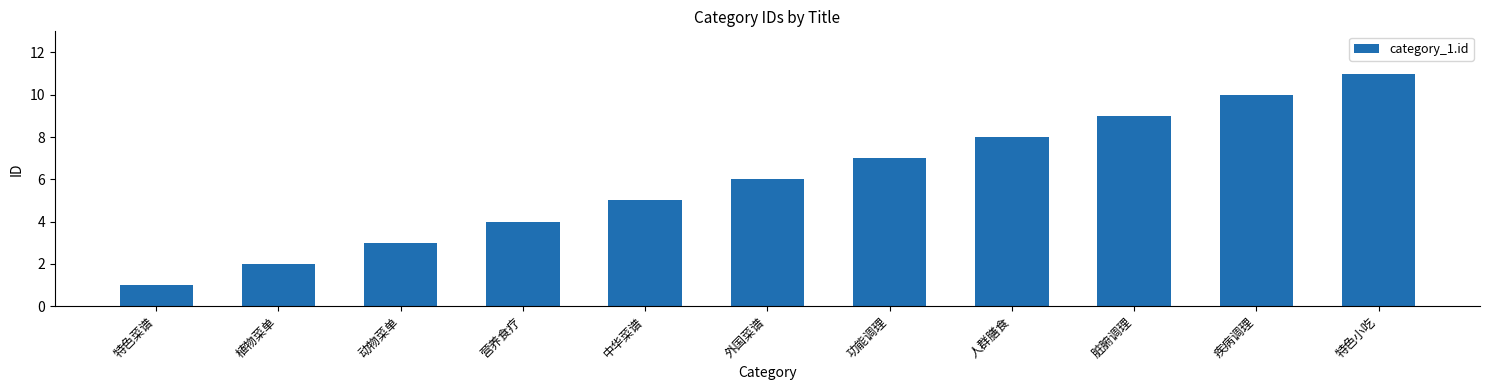

Reading right to left, transcribe all the data shown in this chart.

11	10	9	8	7	6	5	4	3	2	1